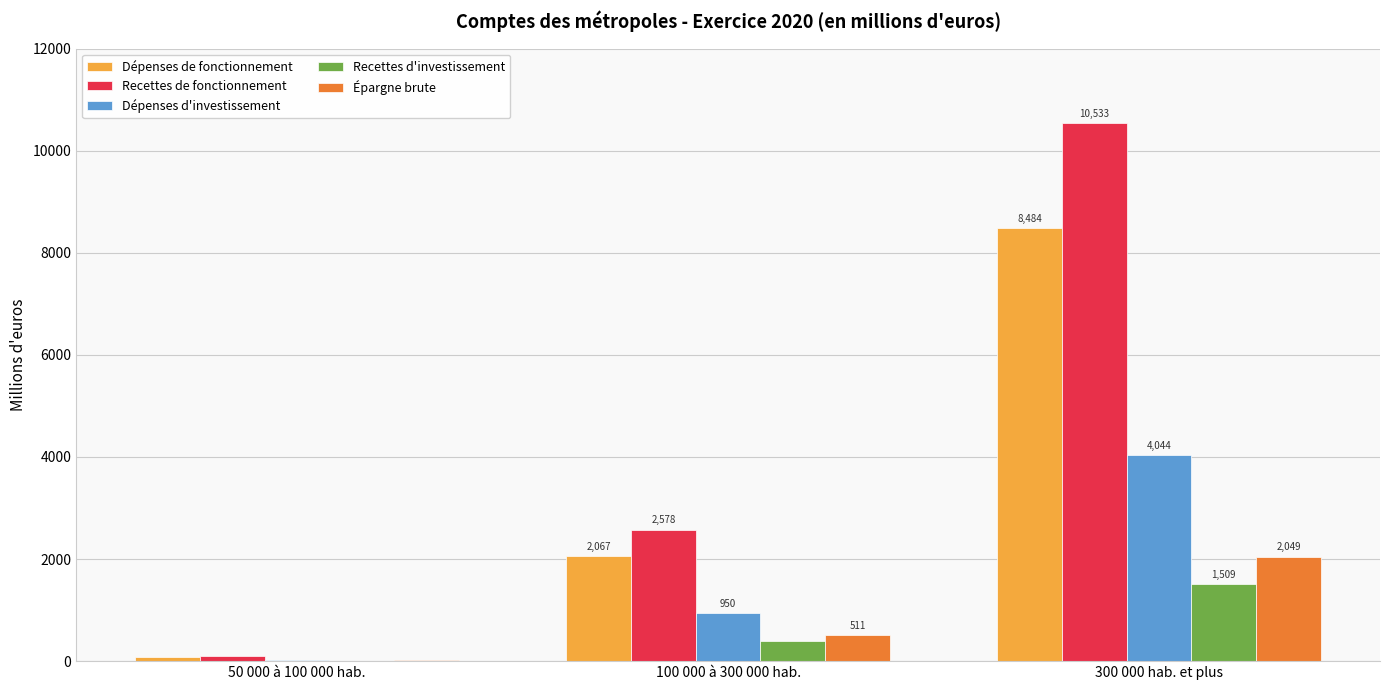

What is the approximate value of Dépenses d'investissement at 300 000 hab. et plus?

4044.4